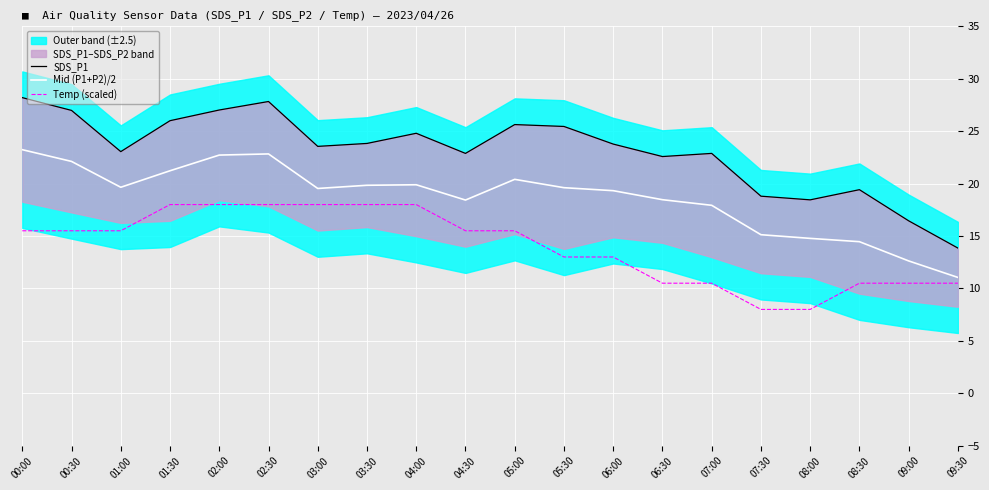

List the series in order of their overall mean, highest first.

SDS_P1, Mid (P1+P2)/2, Temp (scaled)